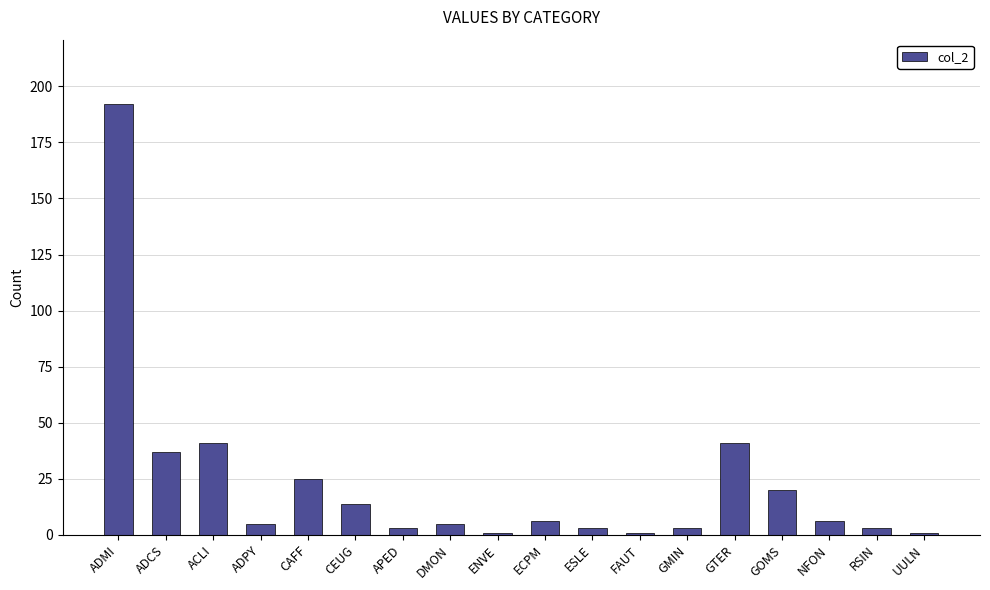

True or false: the data shows 21 at CEUG.

False